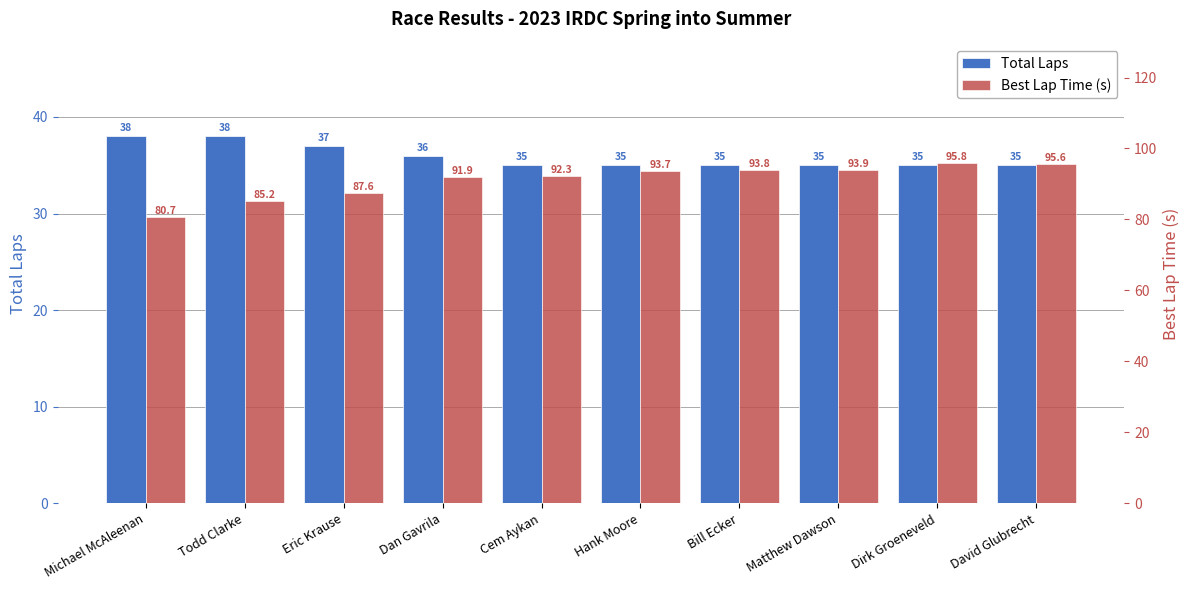

At which label is Total Laps closest to 36?

Dan Gavrila